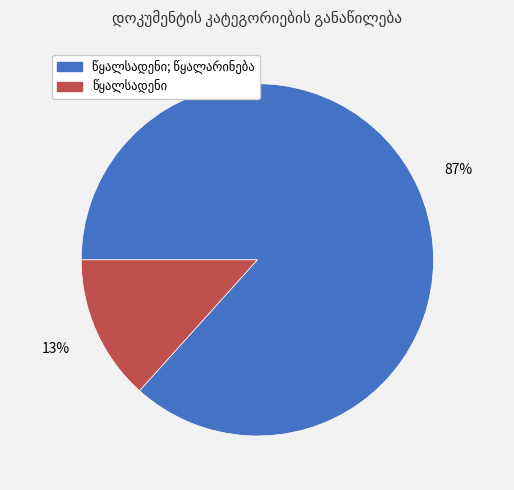

Is there a majority slice in this chart?

Yes